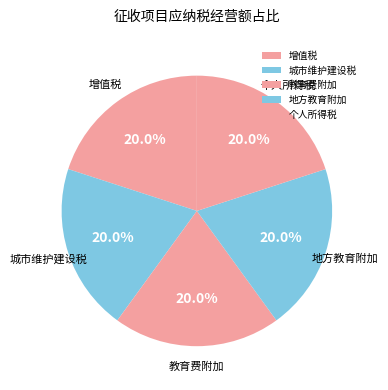

Combined, do 教育费附加 and 地方教育附加 account for over 50%?

No